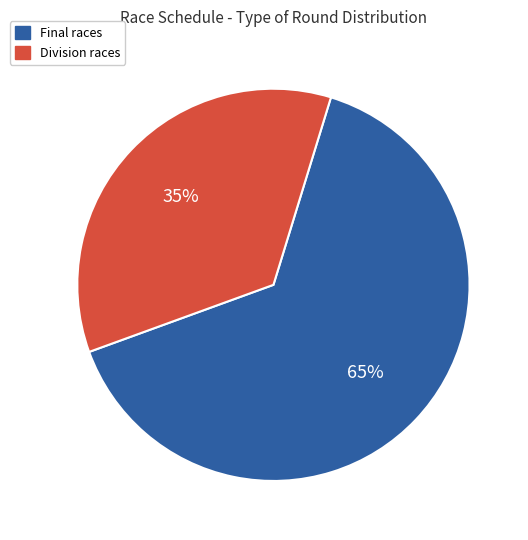

Does any single category account for the majority?

Yes